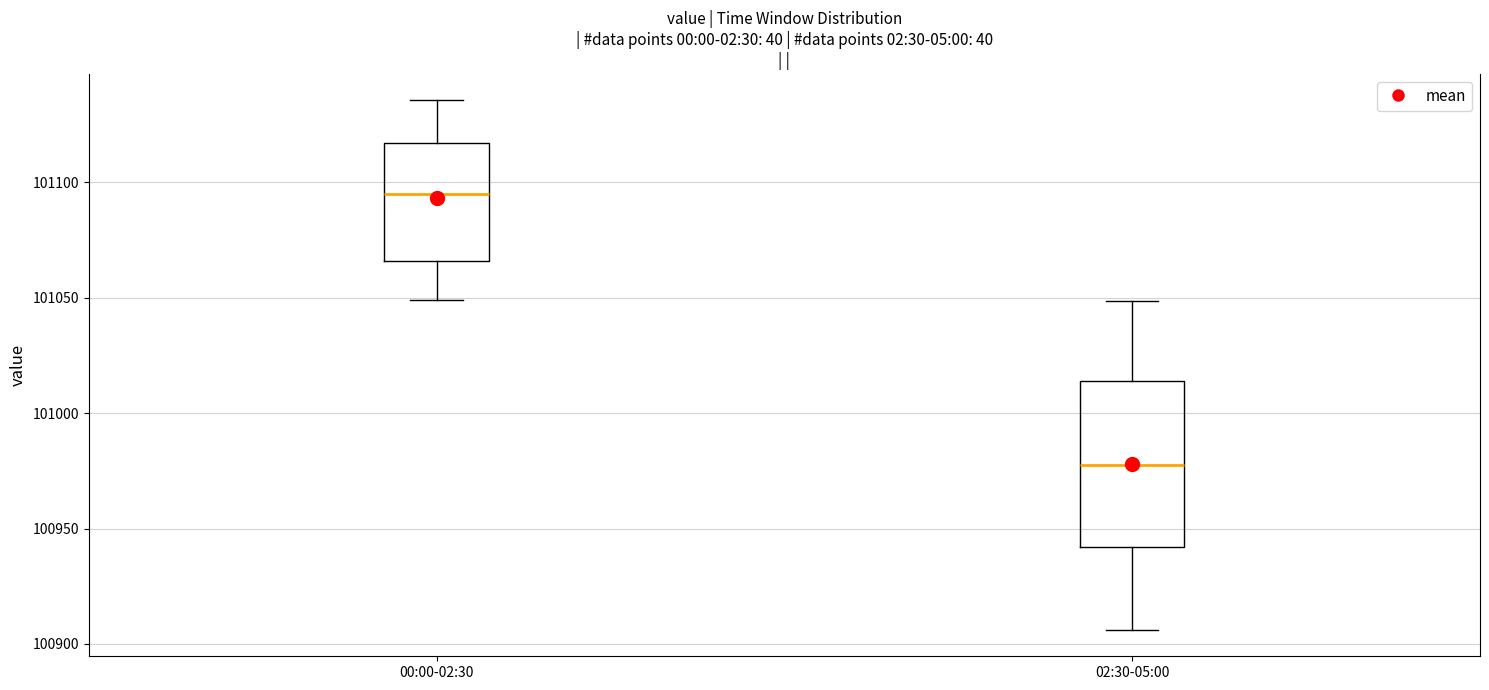

Reading left to right, transcribe this box plot: for each box, give where its median line is, the range the box spans, and where its two whiskers end, as read against the y-axis. The values are not printed on the chart, so give them approximately, as read against the axis.

00:00-02:30: median 101095, box 101065 to 101115, whiskers 101050 to 101135
02:30-05:00: median 100980, box 100940 to 101015, whiskers 100905 to 101050